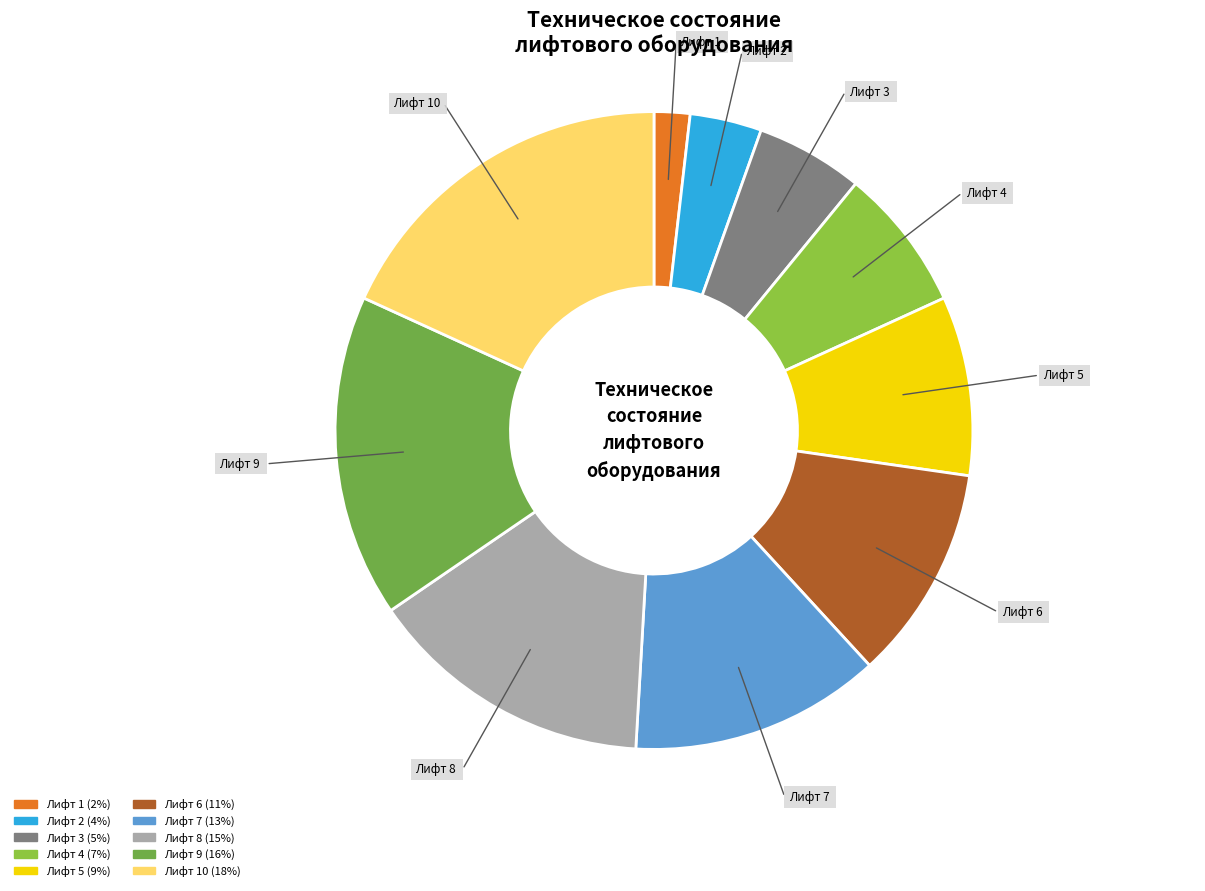

Is there a majority slice in this chart?

No